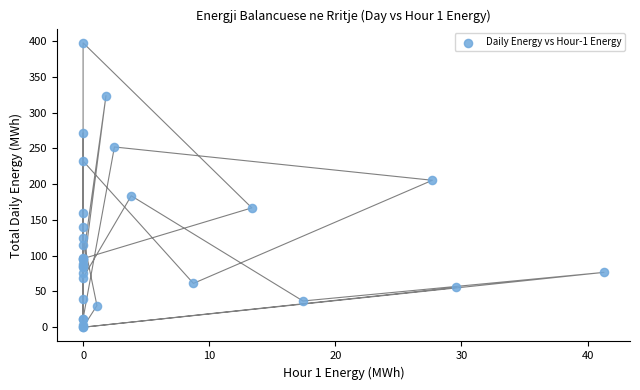

What Y value in the scatter plot is closest to 198?

205.5